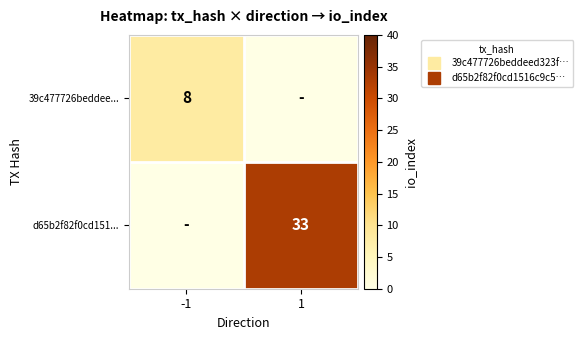

True or false: d65b2f82f0cd151... has a value of -23 at -1.

False